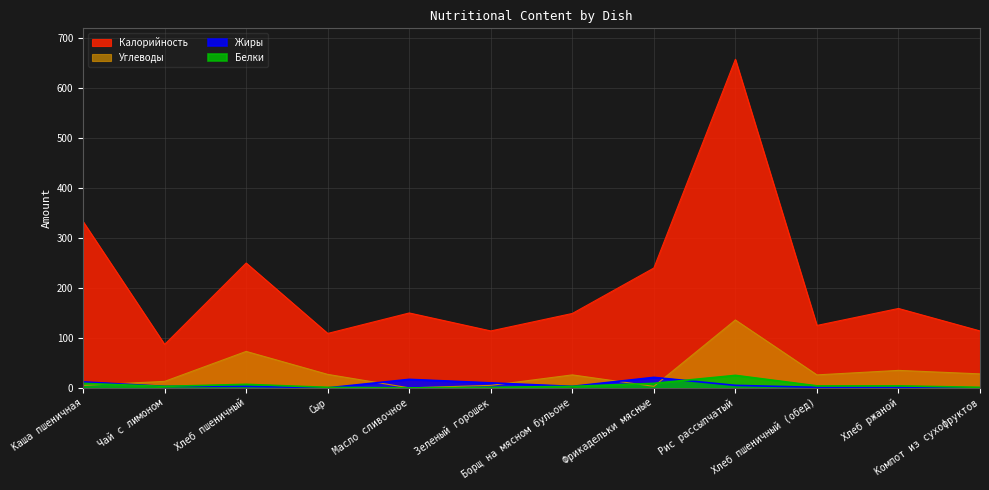

True or false: Белки has a value of 6 at Хлеб пшеничный (обед).

False